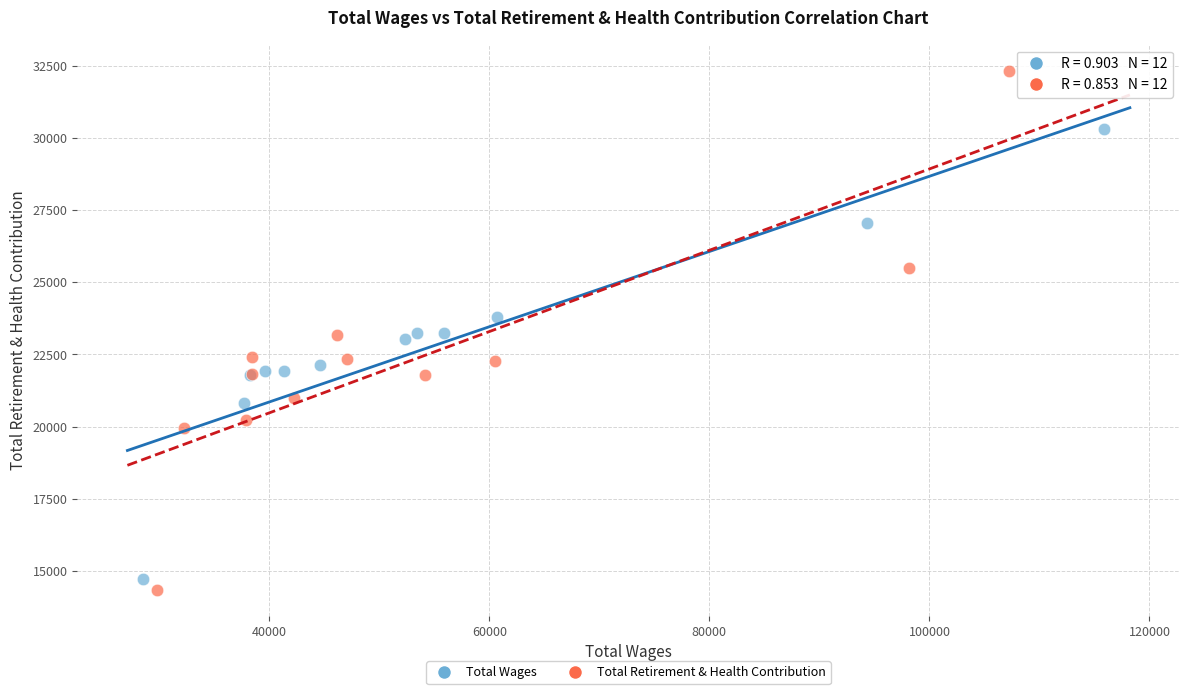

Which series contains the highest Y value?

Total Retirement & Health Contribution